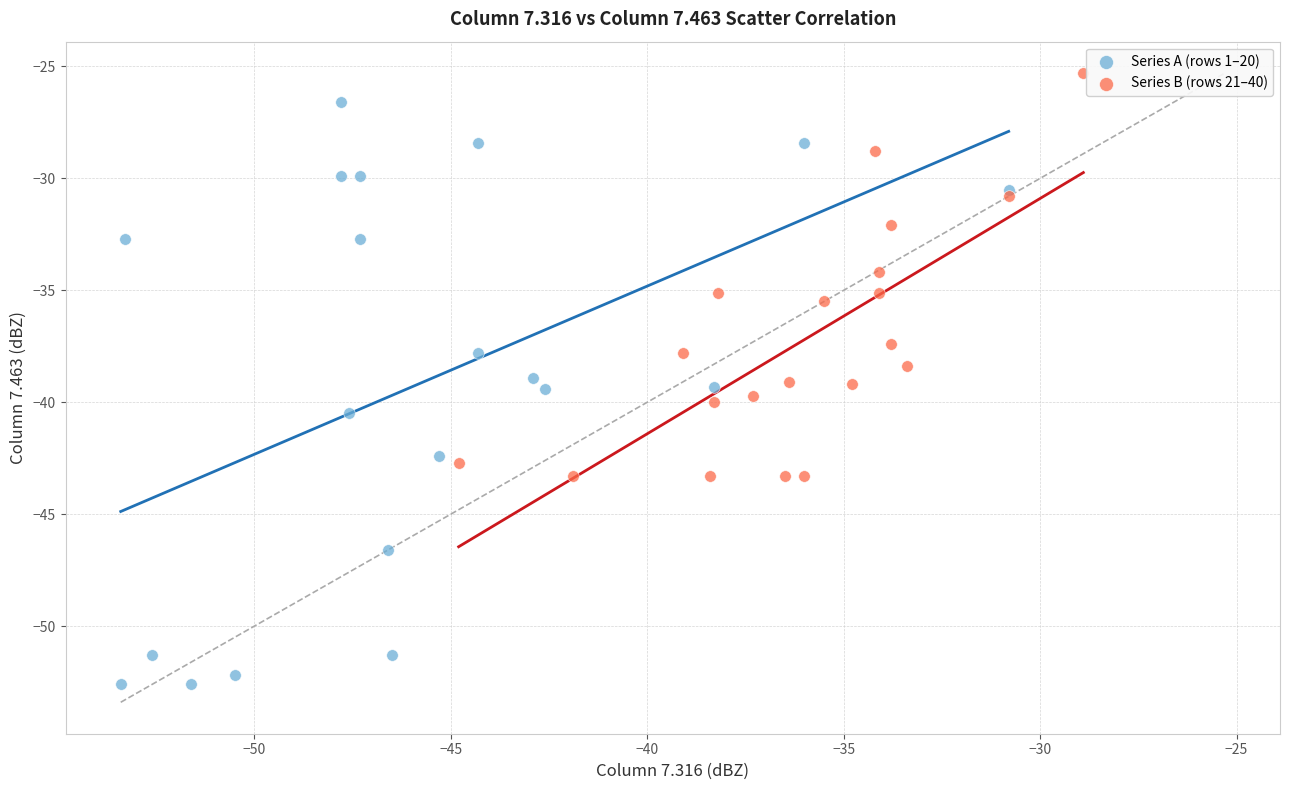

Which series contains the lowest Y value?

Series A (rows 1–20)